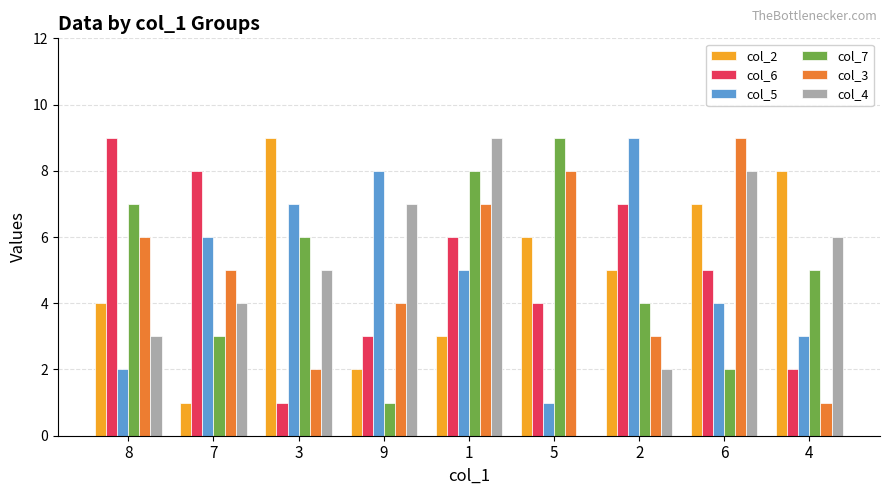

What is the maximum value for col_2?

9